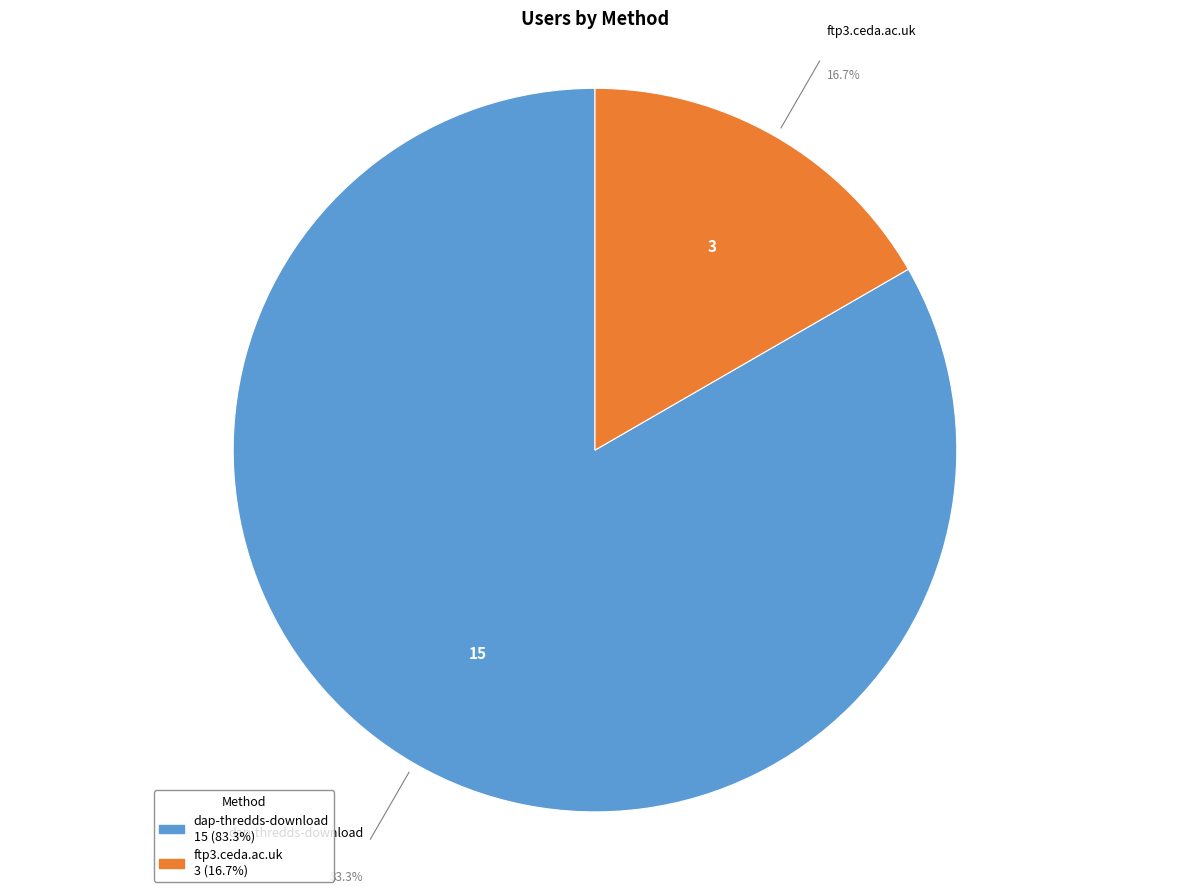

To the nearest percent, what is the average slice percentage?

50%